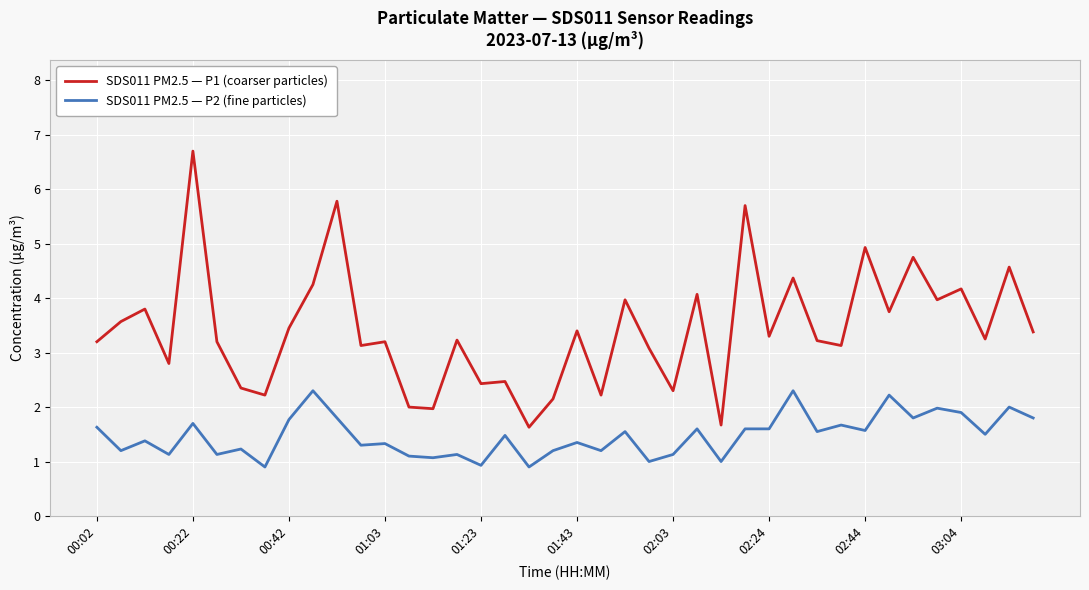

Which series has the widest spread of values?

SDS011 PM2.5 — P1 (coarser particles)